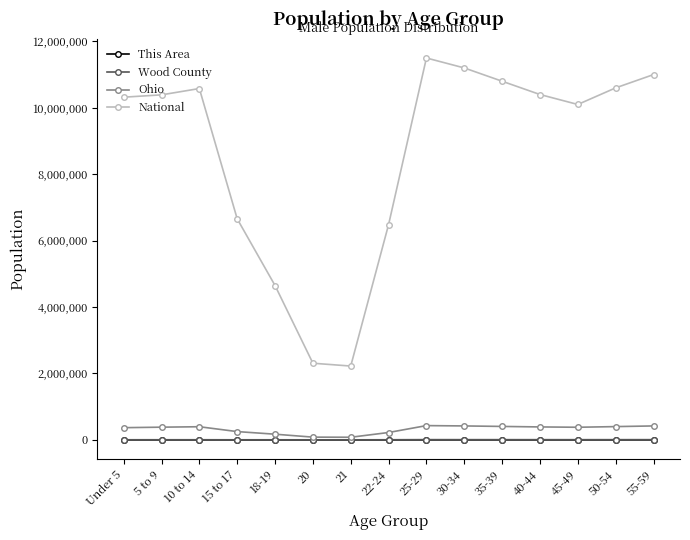

What is the difference between the maximum and minimum values in the National series?

9276802